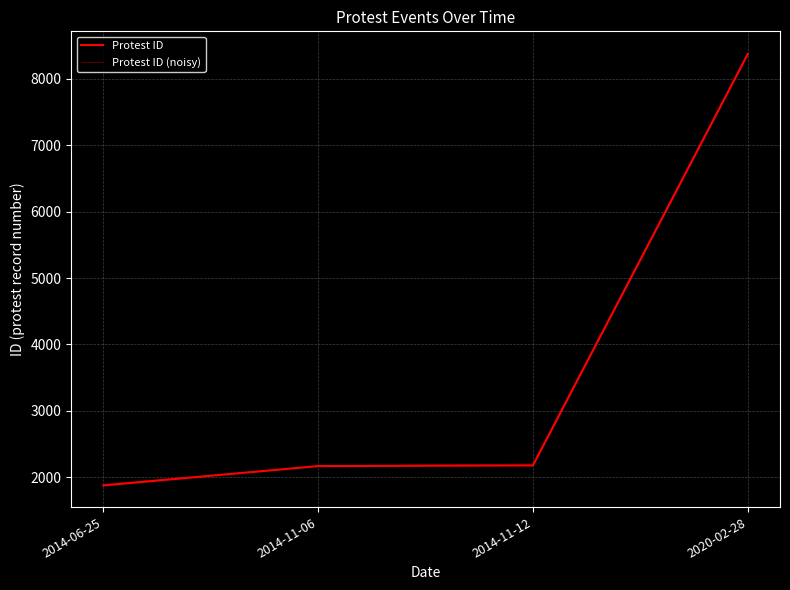

Which has a higher value, 2020-02-28 or 2014-11-06?

2020-02-28